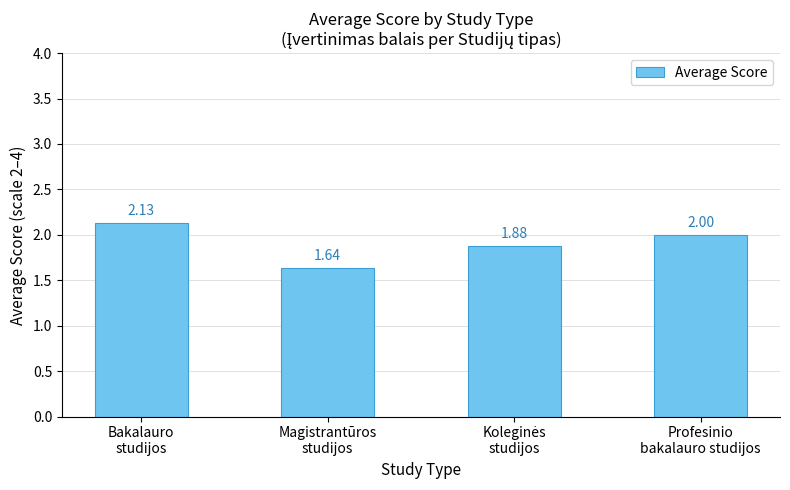

How many data points are less than 2?

2